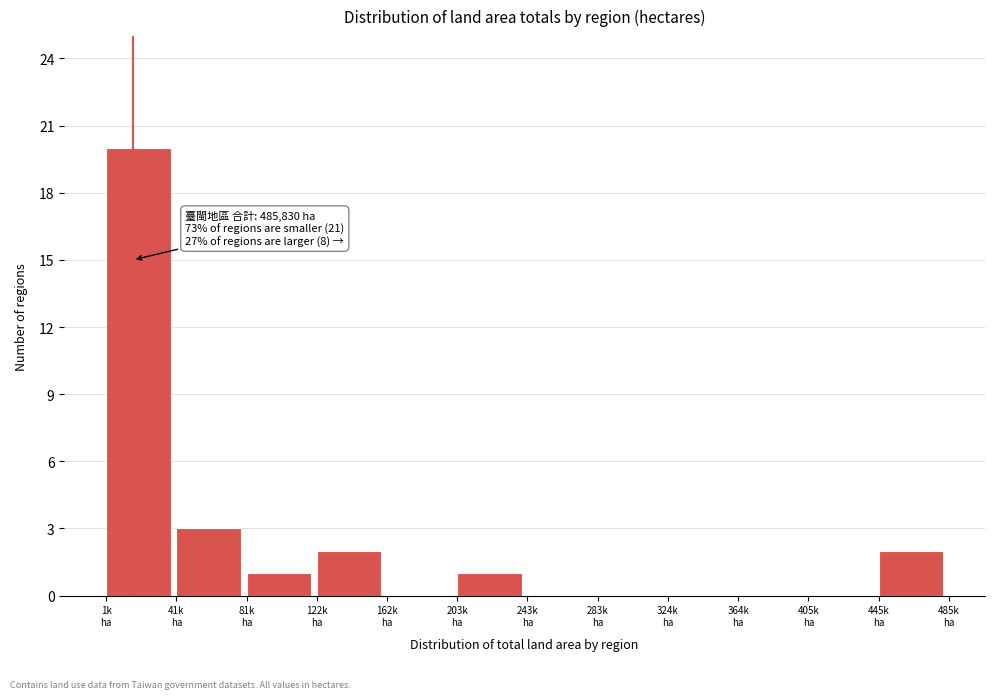

What is the maximum value shown in the chart?

20